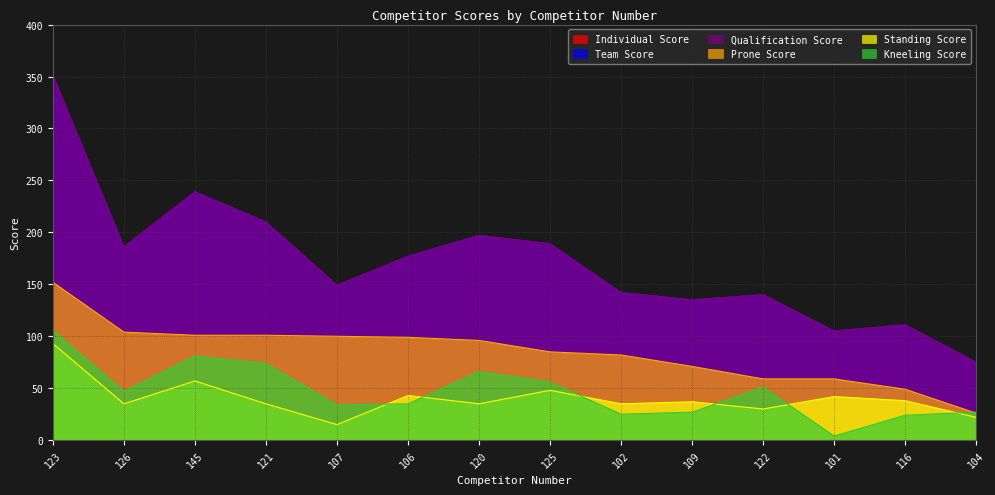

What is the label of the 5th point from the right?

109